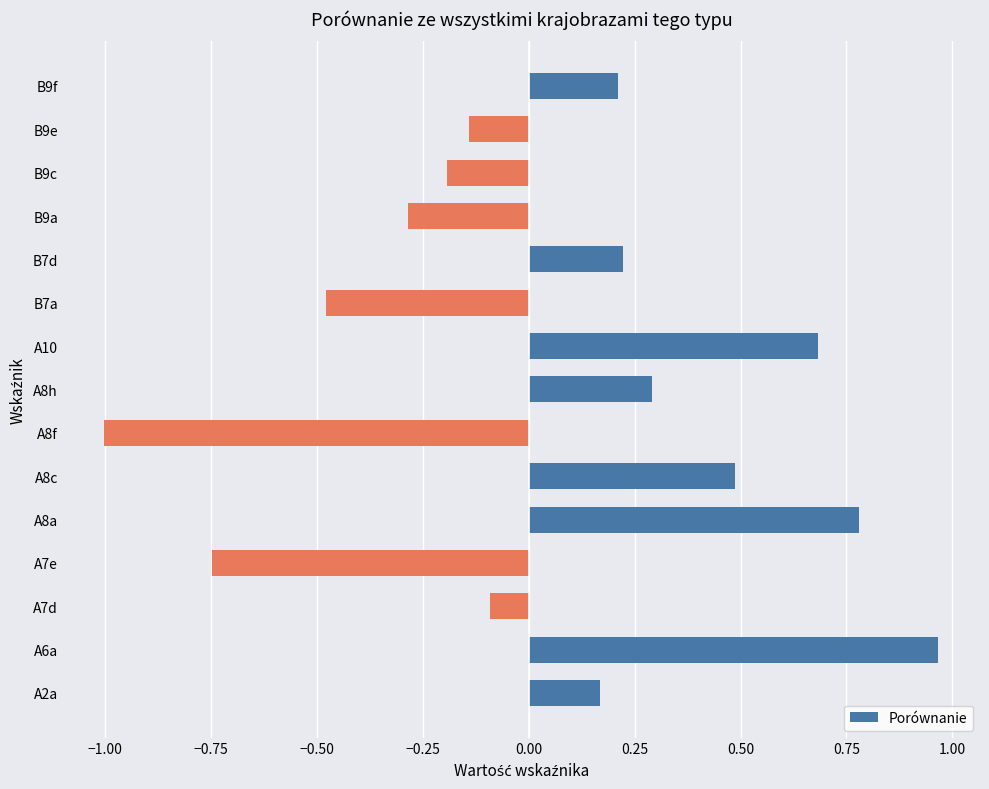

Are the bars horizontal?

Yes